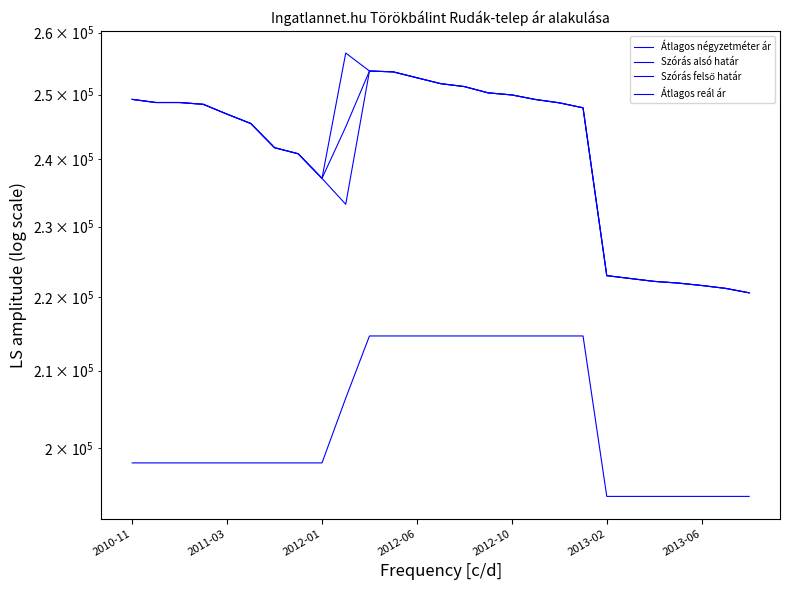

What is the value of the Átlagos reál ár point at the 19th from the left?

248717